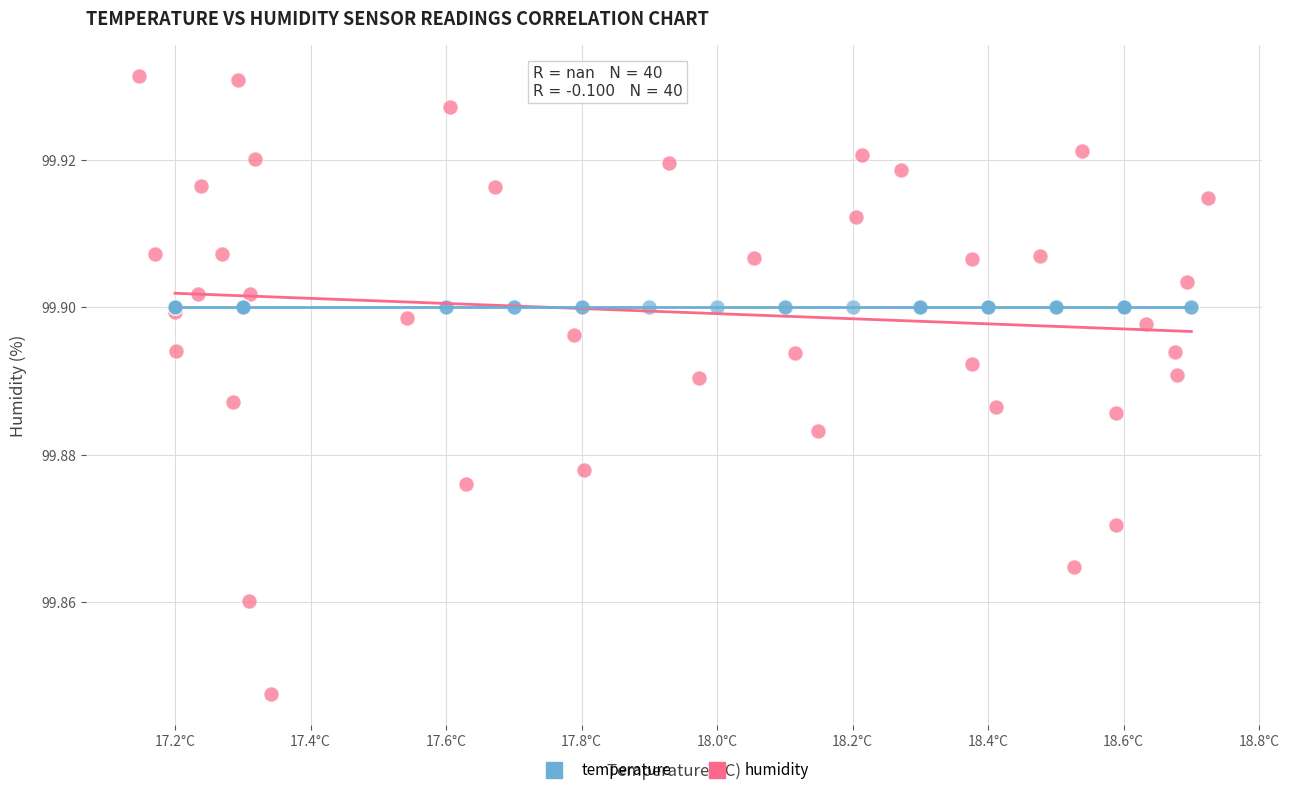

What are all the series names shown in the legend?

temperature, humidity